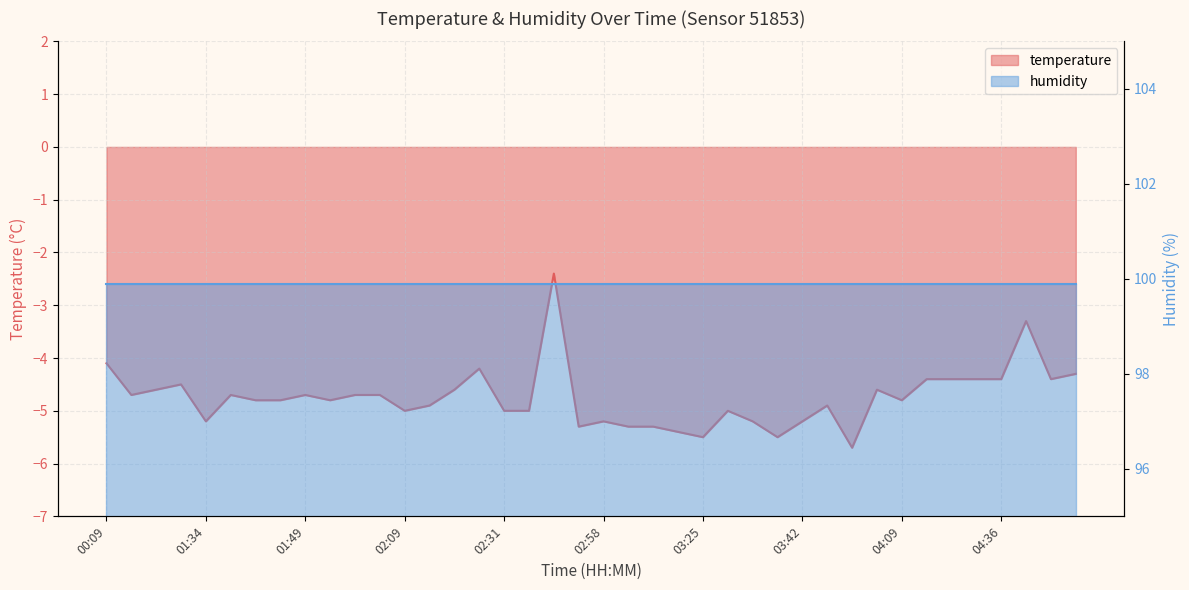

What is the approximate value at 04:09?

-4.8